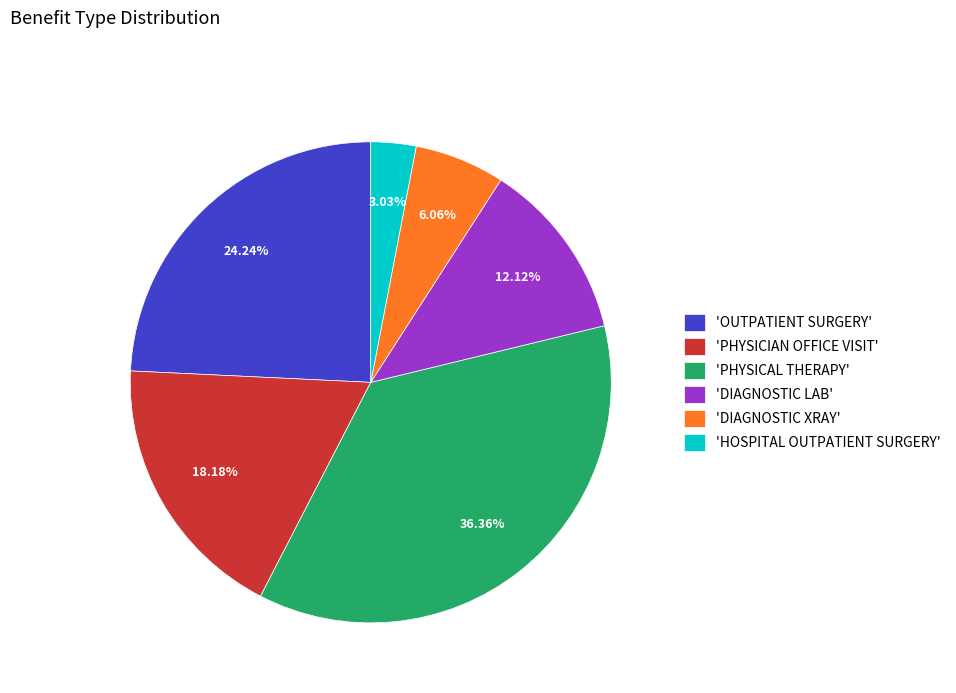

What is the largest slice in the pie chart?

'PHYSICAL THERAPY'